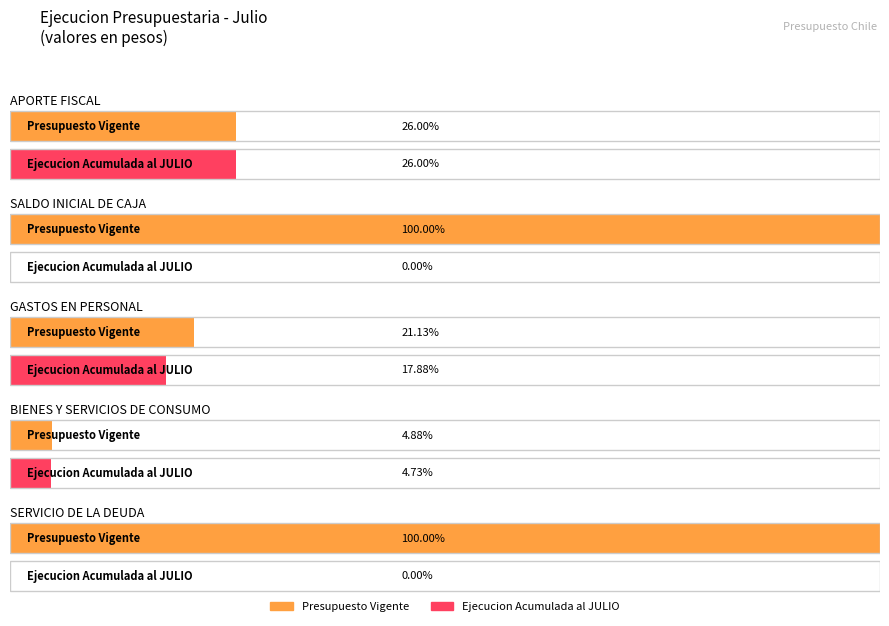

Count the number of categories in the chart.

5